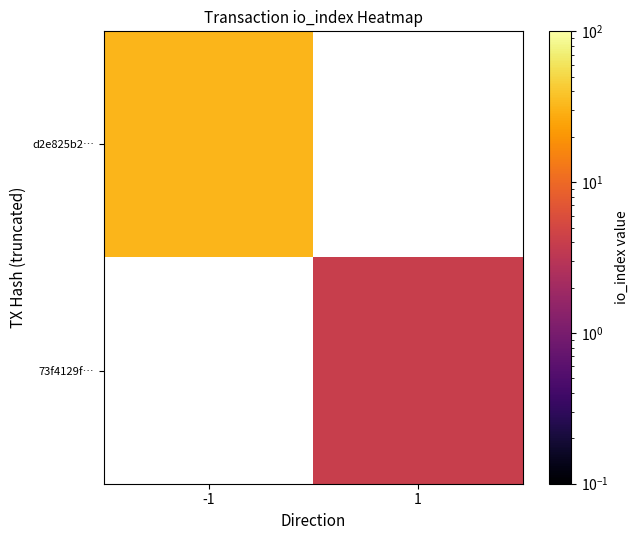

What is the minimum value shown in the chart?

4.0